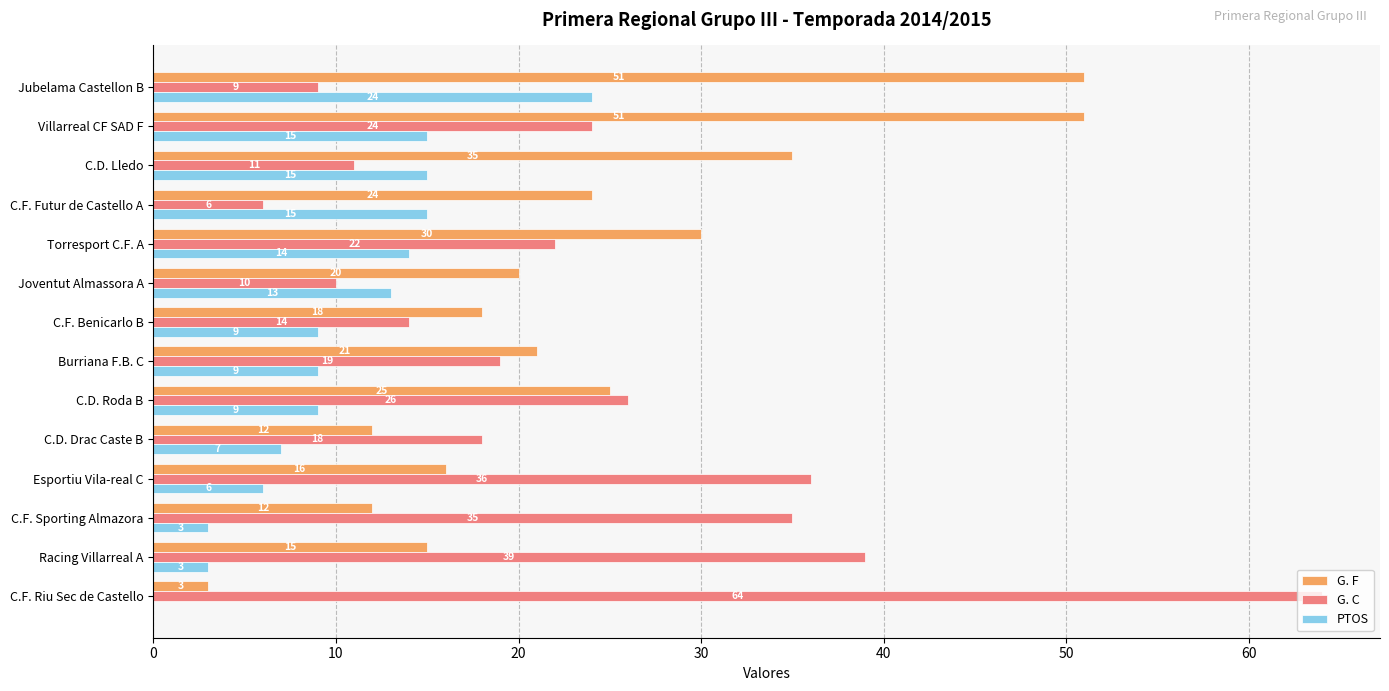

Is the value of G. C at C.F. Futur de Castello A greater than the value of PTOS at Jubelama Castellon B?

No